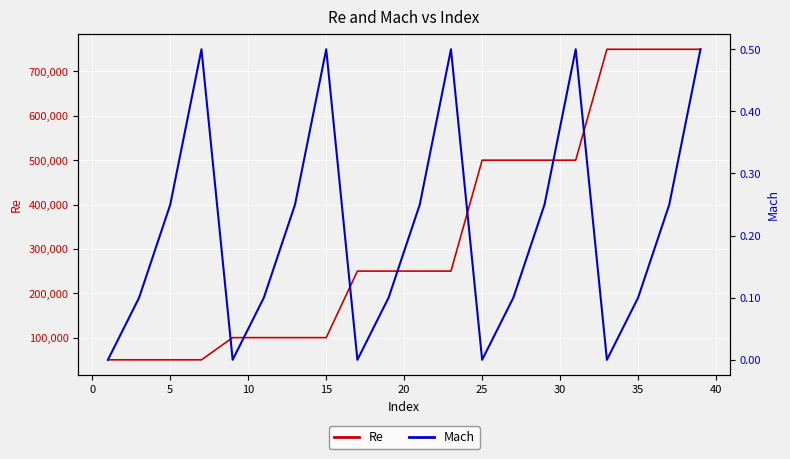

What is the lowest value of the Re series?

50000